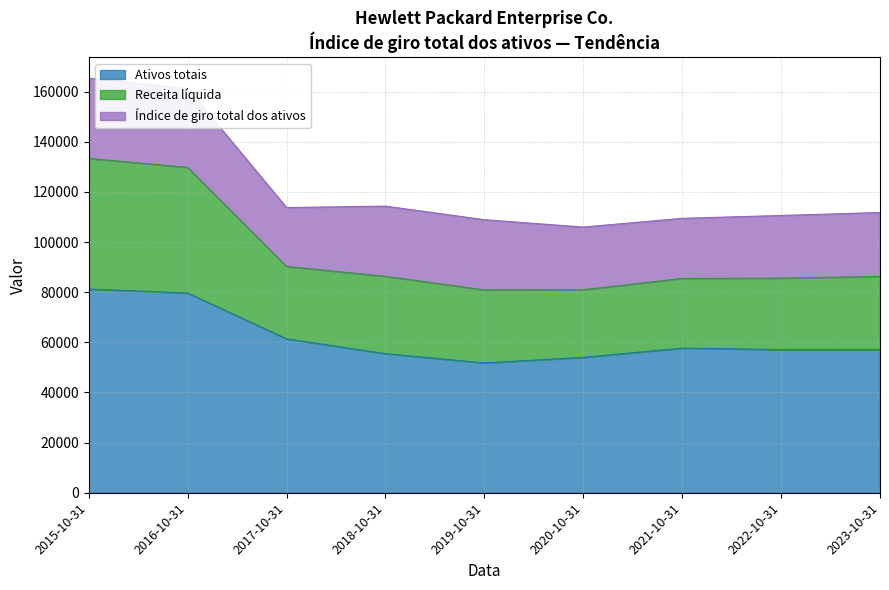

Does the chart have visible grid lines?

Yes